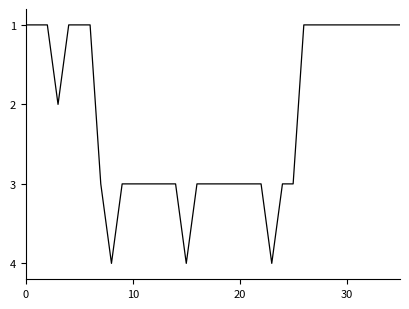

What is the greatest value displayed?

4